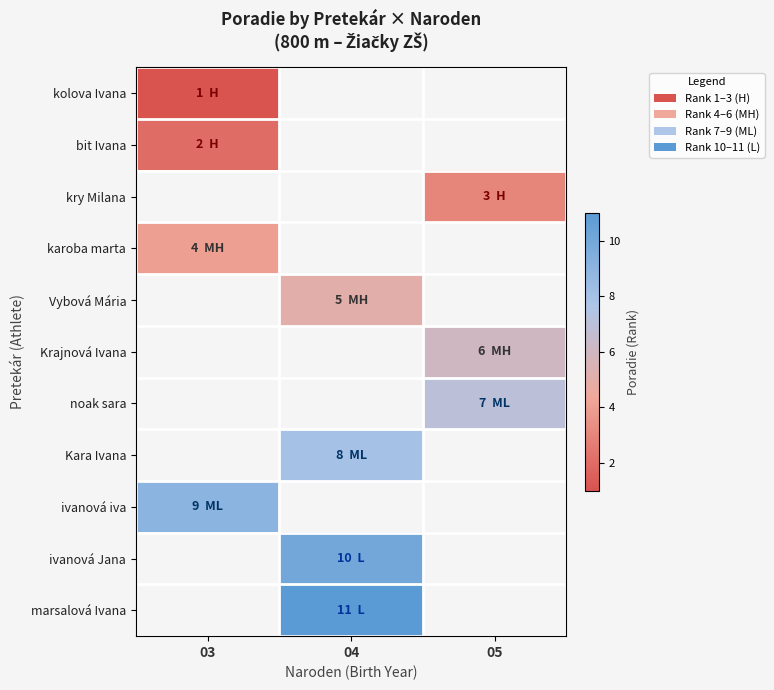

Which has a higher value, 05 or 04?

04